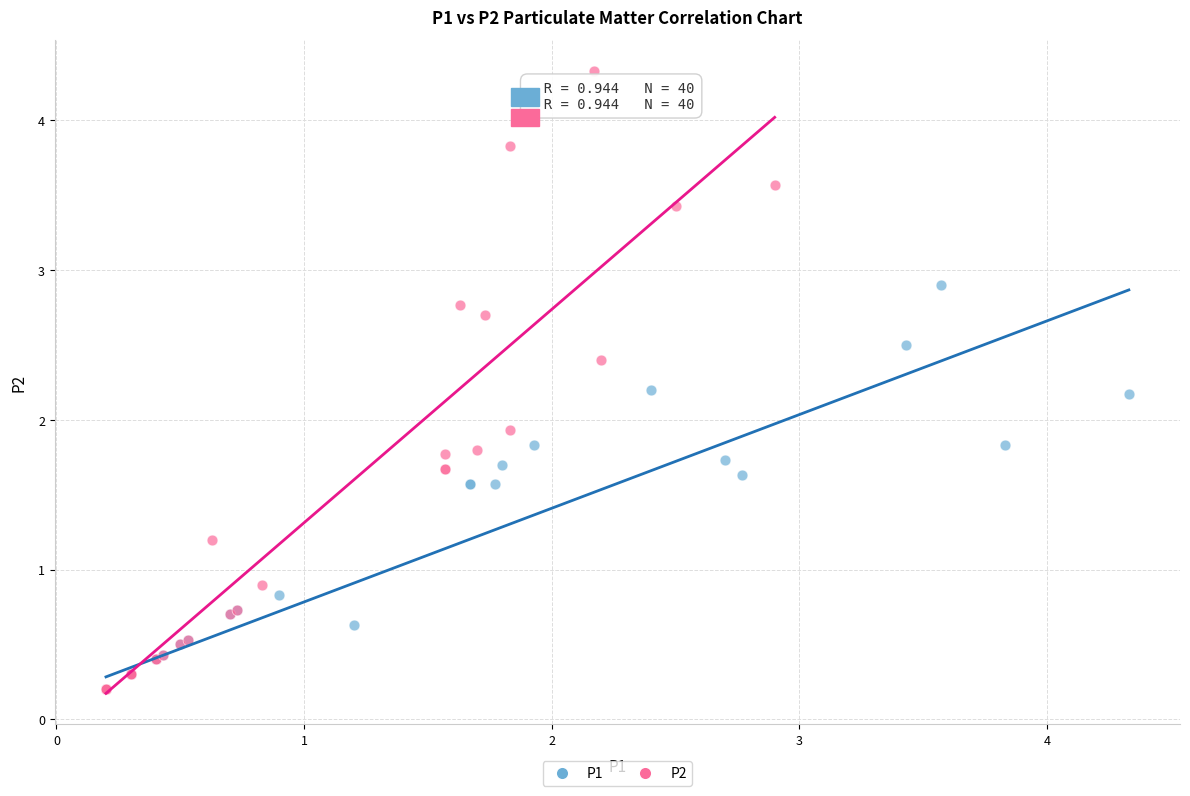

Which series contains the highest Y value?

P2